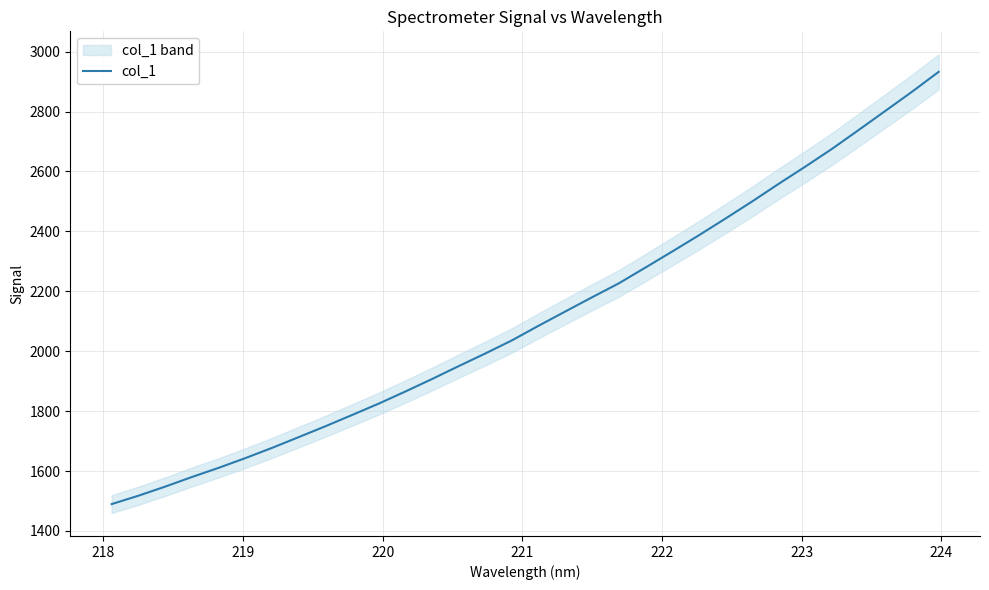

What is the lowest value of the col_1 series?

1489.7